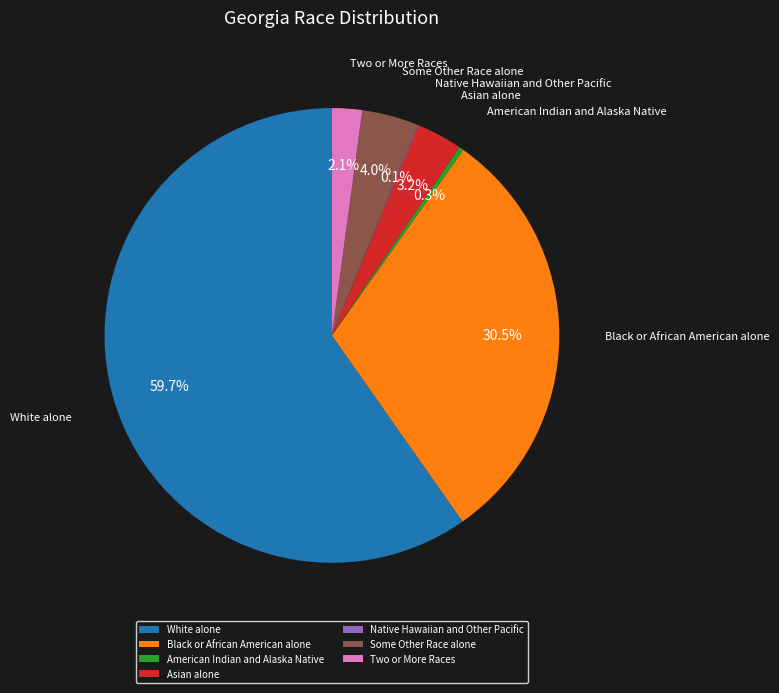

Which category has the biggest portion of the pie?

White alone